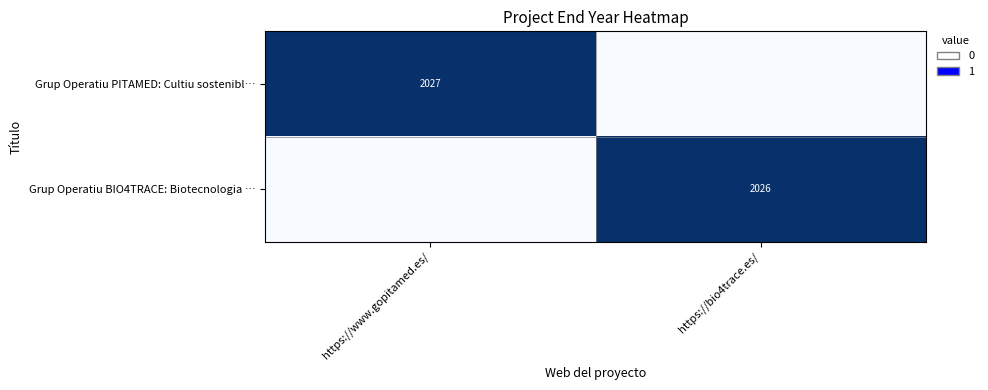

True or false: Grup Operatiu PITAMED: Cultiu sostenibl… has a value of 684 at https://www.gopitamed.es/.

False